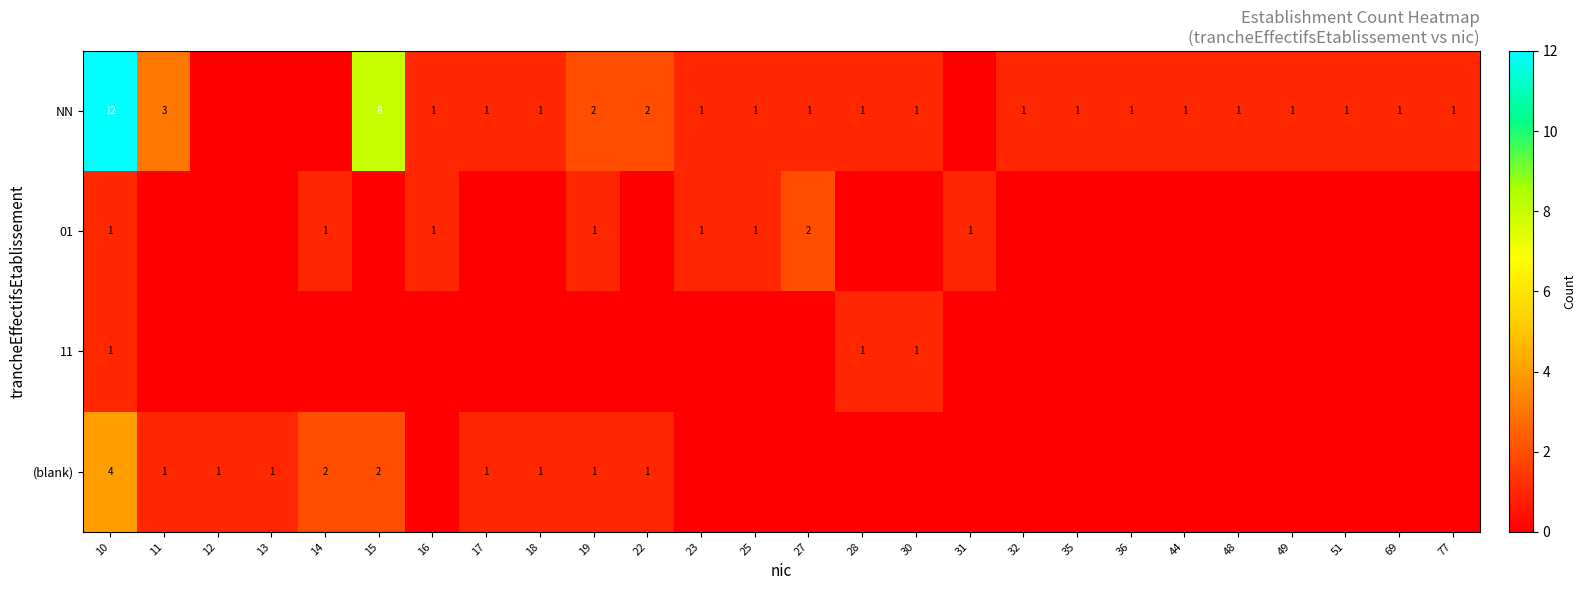

Is it true that NN equals 1 at 32?

True